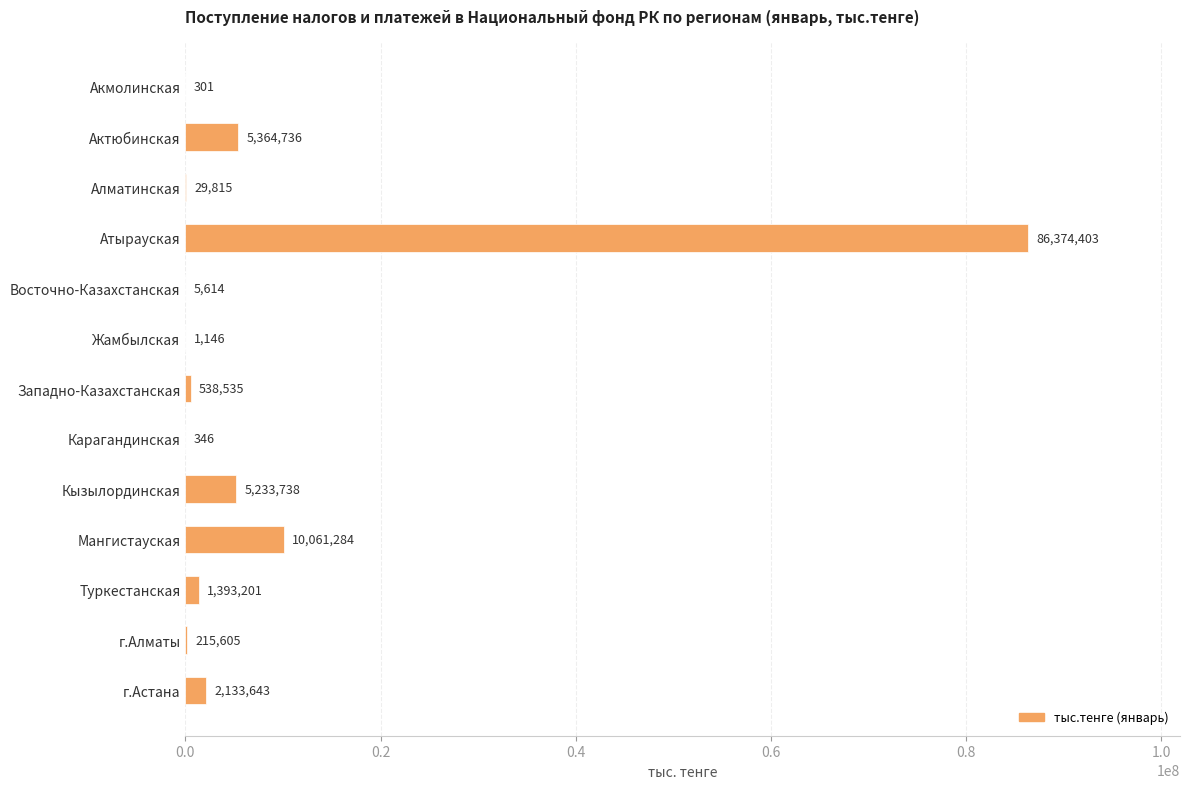

How many distinct data groups are displayed?

1